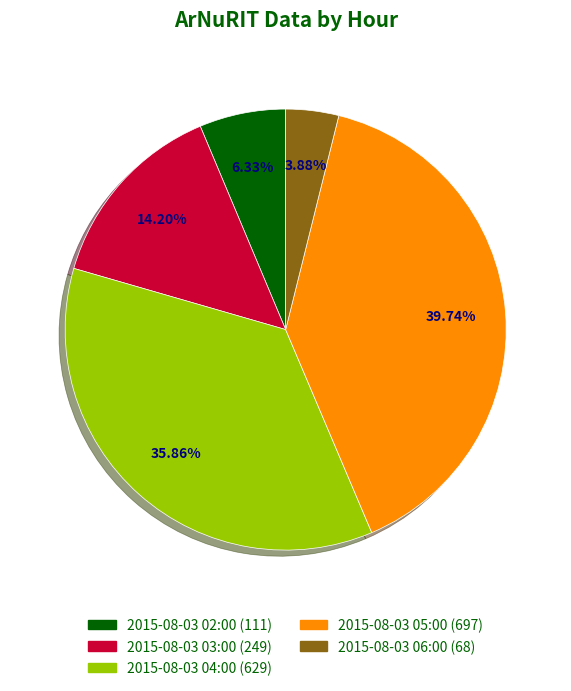

To the nearest percent, what is the difference between the 2015-08-03 03:00 and 2015-08-03 05:00 slice percentages?

26%